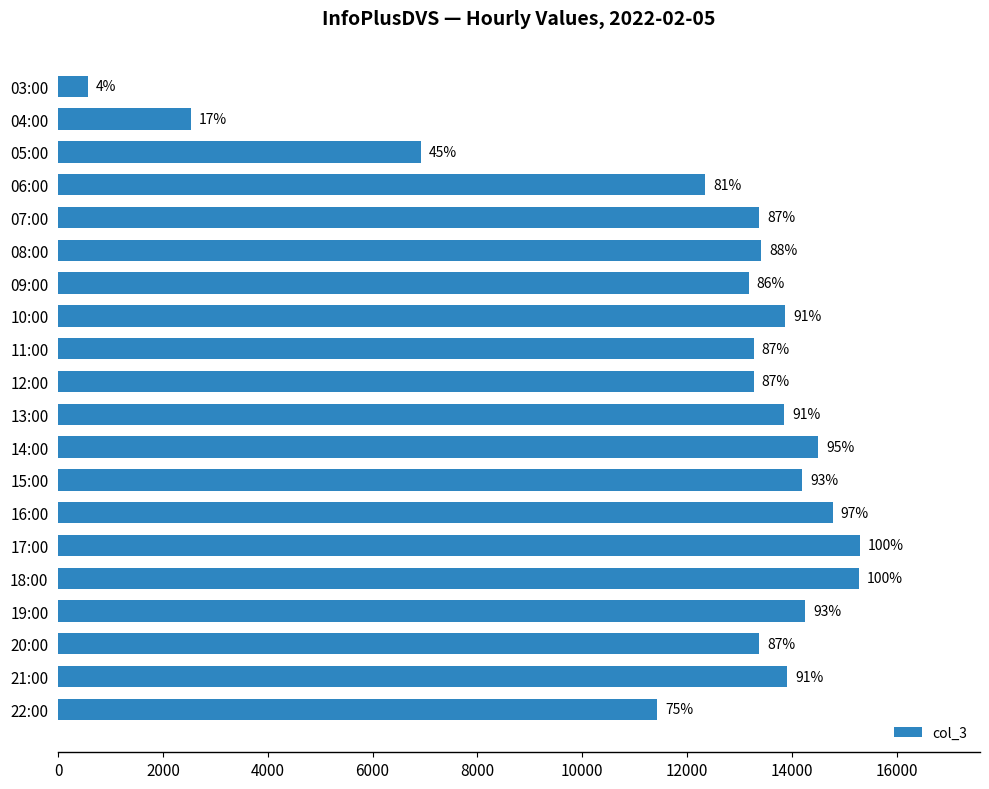

Are the bars horizontal?

Yes